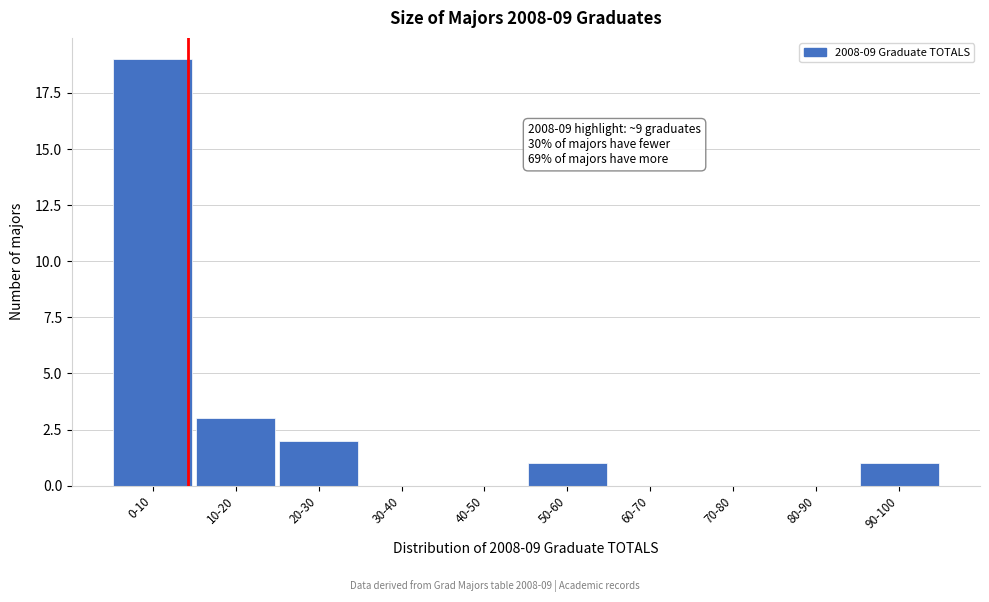

Reading left to right, list all the values displayed in this chart.

0-10=19	10-20=3	20-30=2	30-40=0	40-50=0	50-60=1	60-70=0	70-80=0	80-90=0	90-100=1